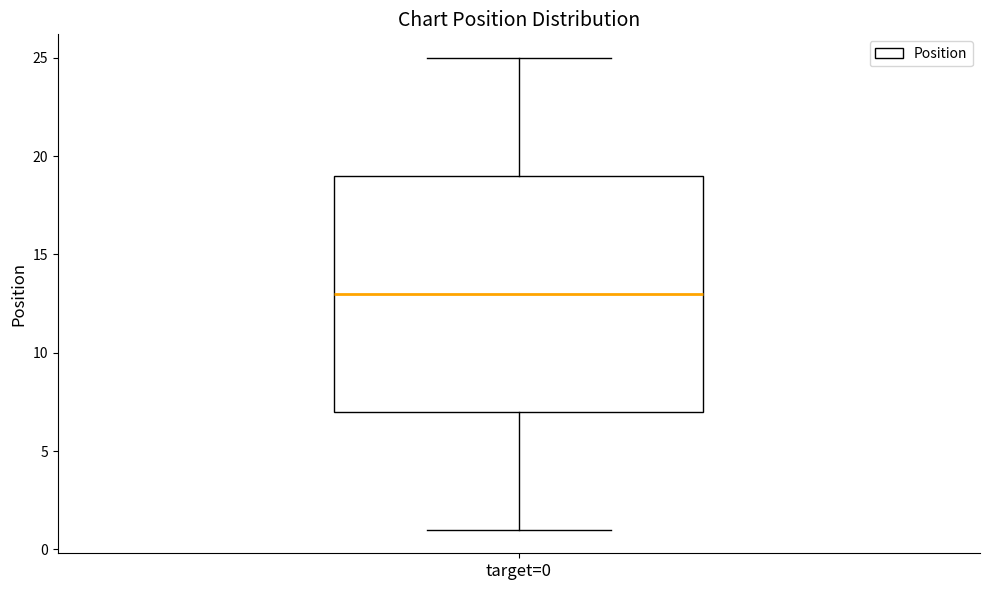

Transcribe this box plot: give where the median line is, the range the box spans, and where the two whiskers end, as read against the y-axis. The values are not printed on the chart, so give them approximately, as read against the axis.

median 13, box 7 to 19, whiskers 1 to 25